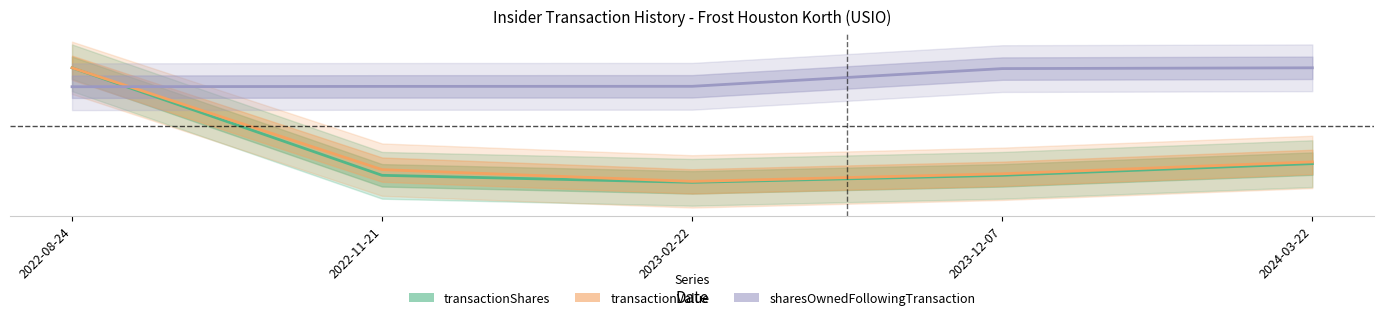

The value of sharesOwnedFollowingTransaction at 2022-11-21 is 0.3. True or false?

False